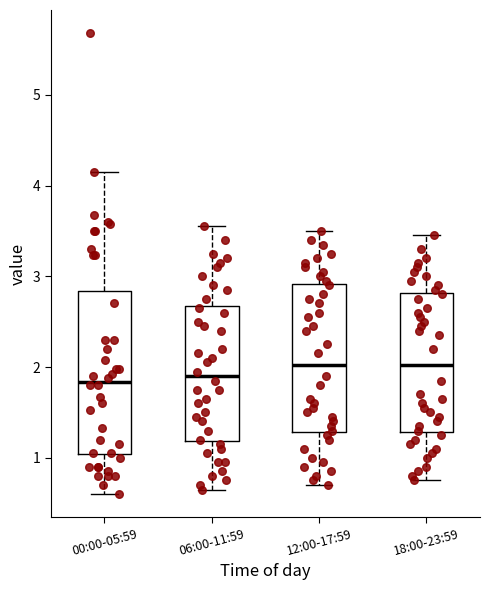

Reading left to right, transcribe this box plot: for each box, give where its median line is, the range the box spans, and where its two whiskers end, as read against the y-axis. The values are not printed on the chart, so give them approximately, as read against the axis.

00:00-05:59: median 1.8, box 1.0 to 2.8, whiskers 0.6 to 4.2
06:00-11:59: median 1.9, box 1.2 to 2.7, whiskers 0.7 to 3.6
12:00-17:59: median 2.0, box 1.3 to 2.9, whiskers 0.7 to 3.5
18:00-23:59: median 2.0, box 1.3 to 2.8, whiskers 0.8 to 3.5